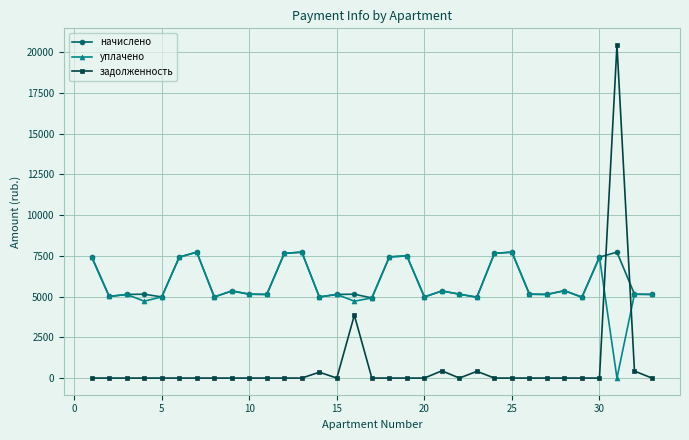

True or false: задолженность has more than 1 points higher than both neighbors.

True